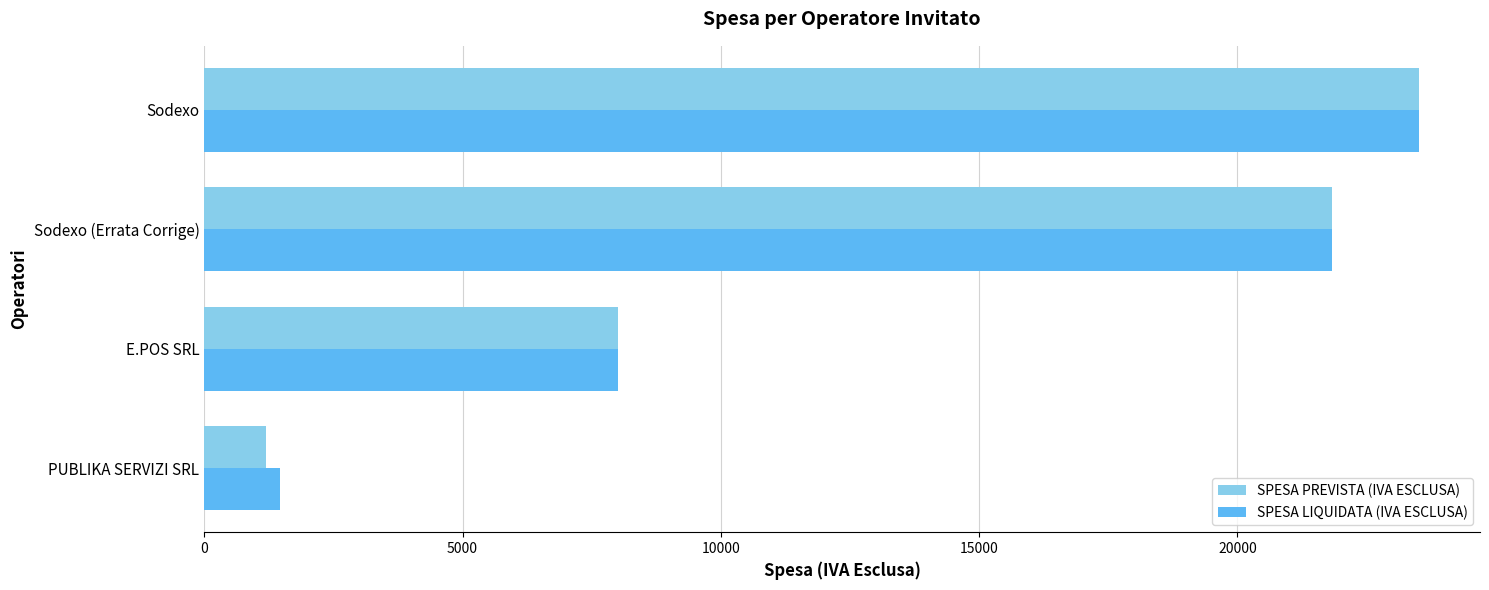

What is the minimum value for SPESA PREVISTA (IVA ESCLUSA)?

1200